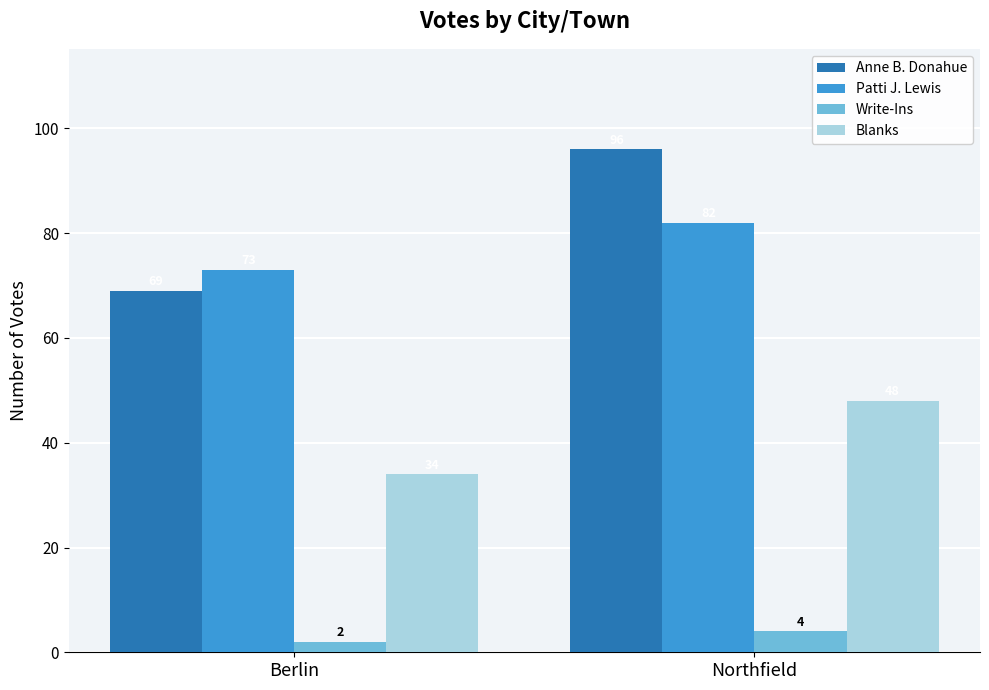

What is the difference between the Blanks values at Northfield and Berlin?

14